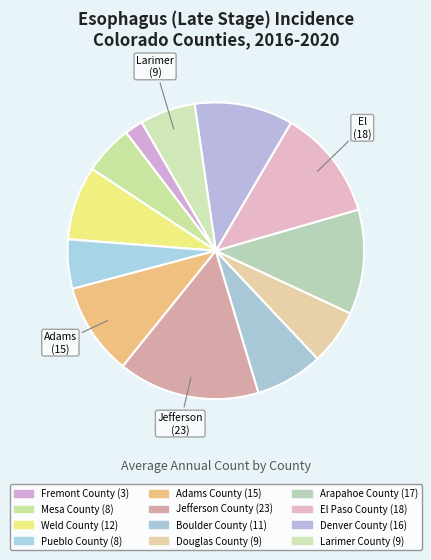

Which has a higher value, Weld County or Arapahoe County?

Arapahoe County